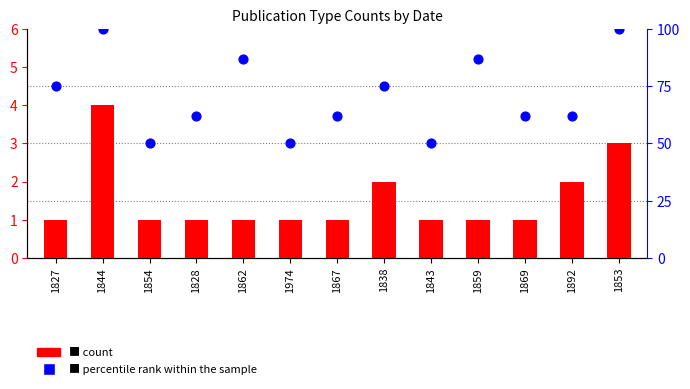

Which series has the largest total across all categories?

percentile rank within the sample